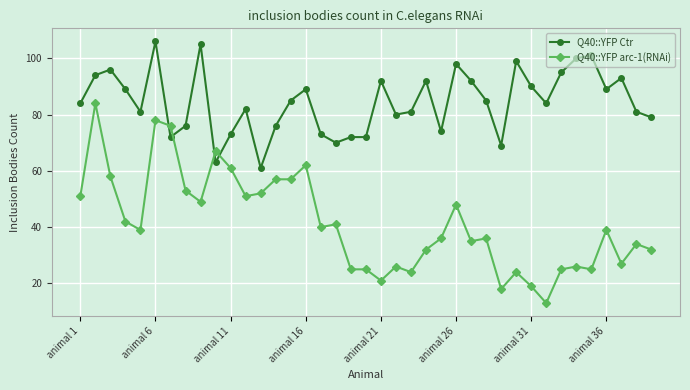

Which series has the widest spread of values?

Q40::YFP arc-1(RNAi)